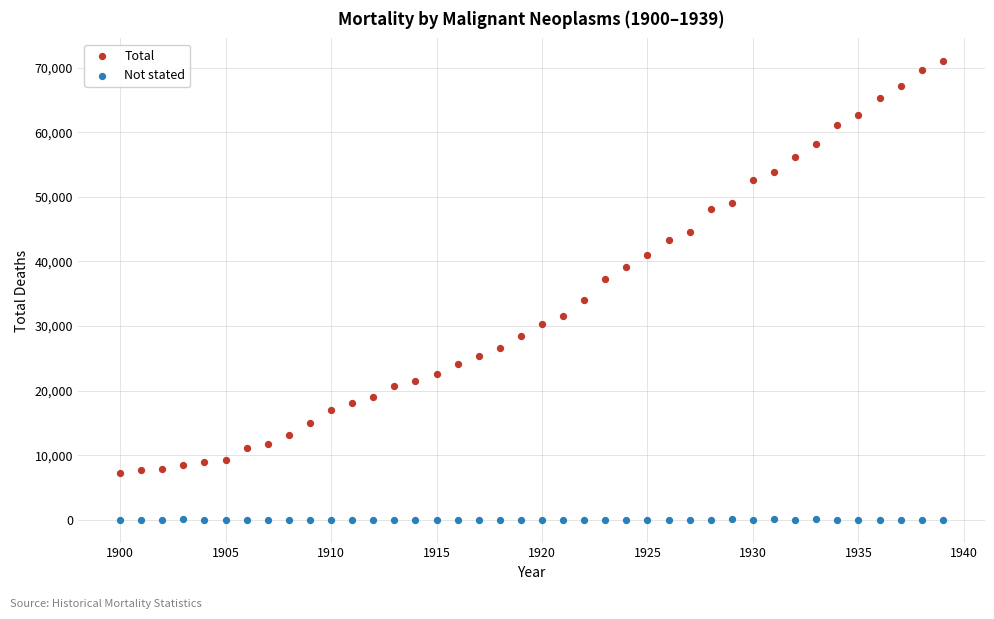

Across all data points, what is the range of Y values (max minus min)?

70963